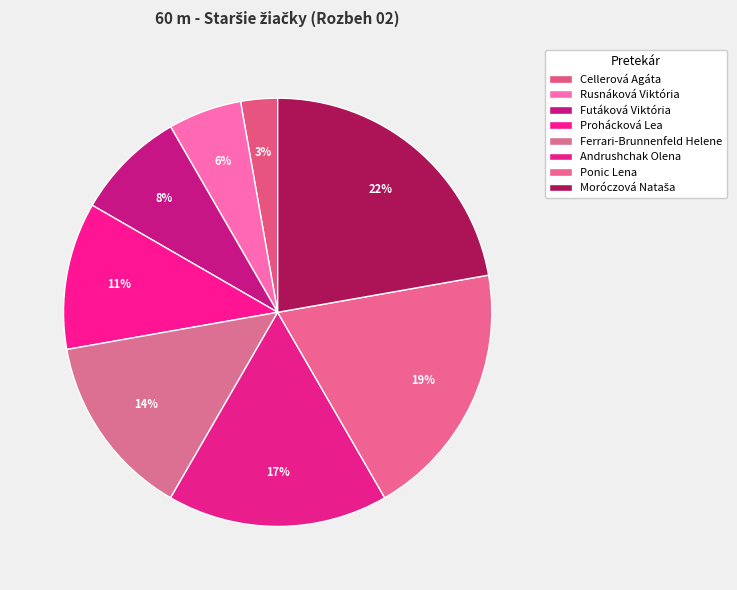

How many slices are in this pie chart?

8